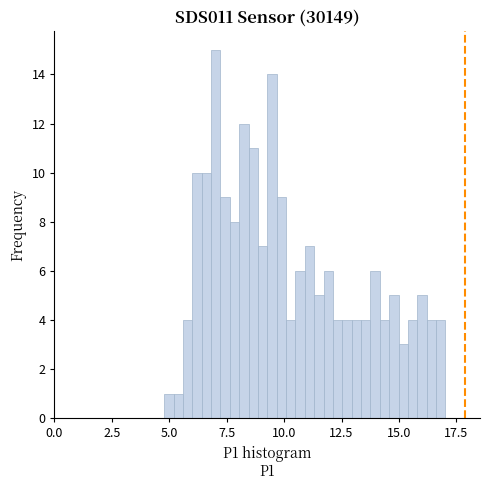

Around what value on the x-axis is the tallest bar? Give the approximate position of its centre, as read against the axis.

7.0